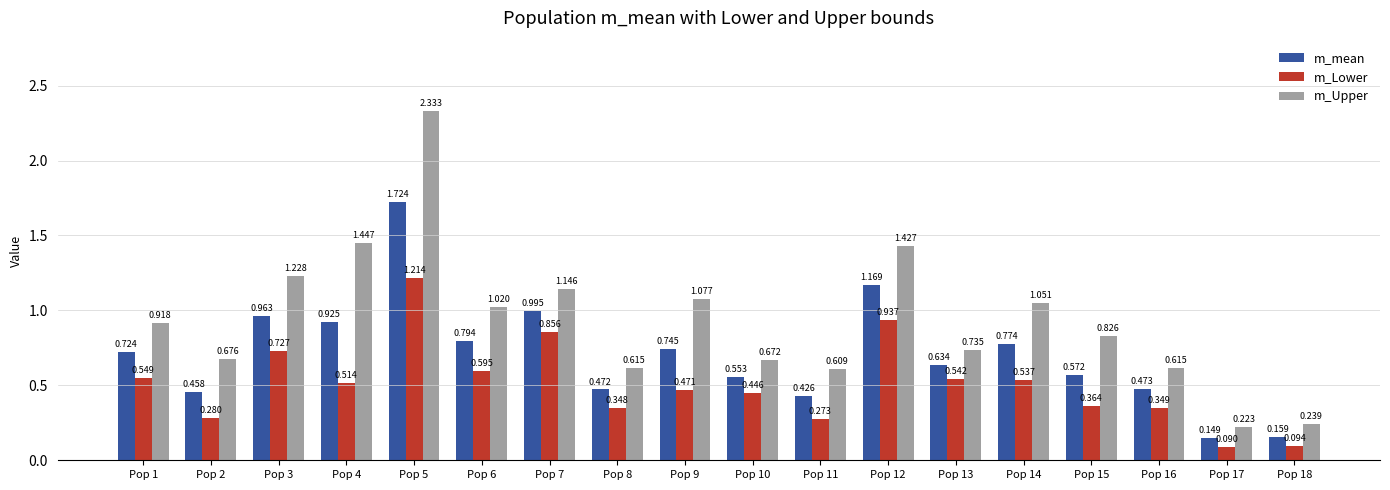

At which label does m_Upper reach its peak?

Pop 5